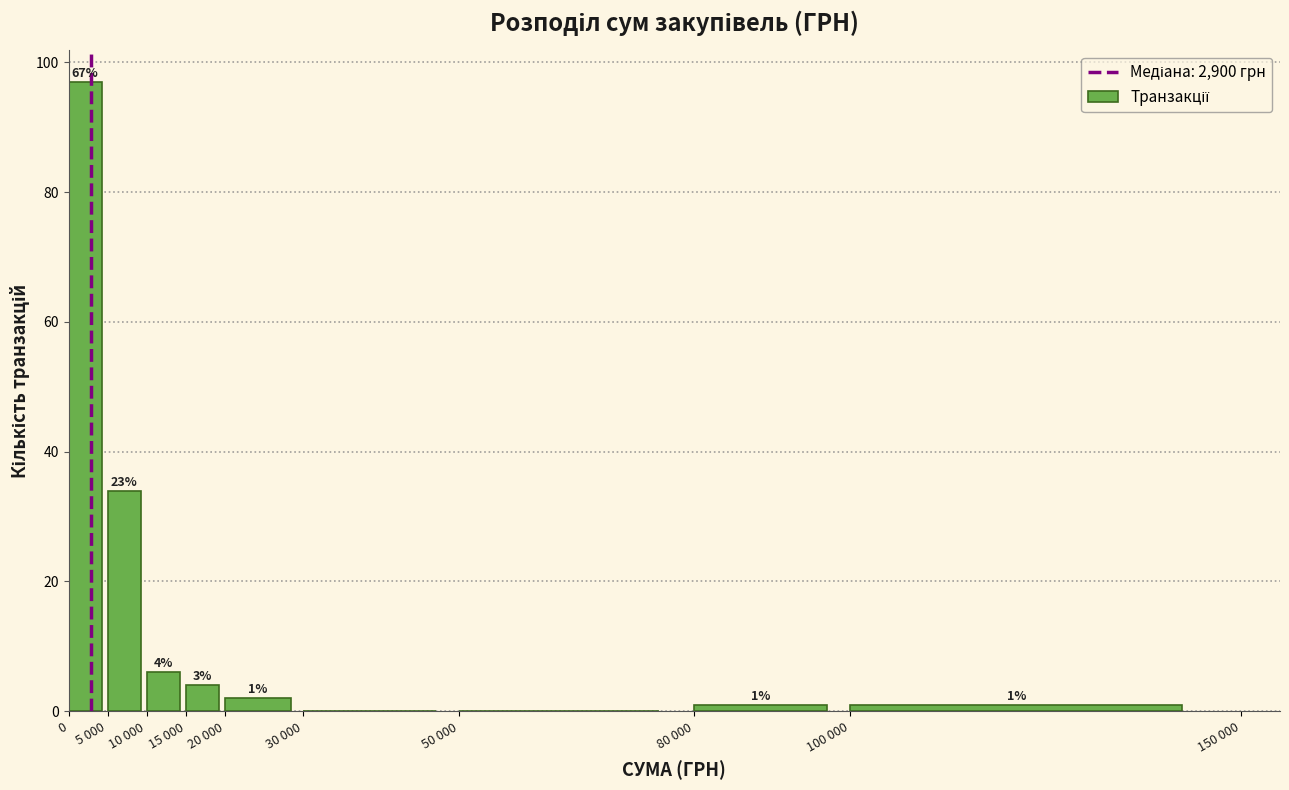

Reading left to right, transcribe all the data shown in this chart.

0=97	5 000=34	10 000=6	15 000=4	20 000=2	30 000=0	50 000=0	80 000=1	100 000=1